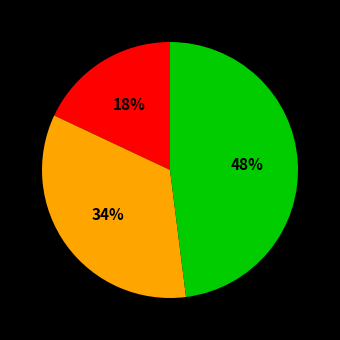

Is there a majority slice in this chart?

No